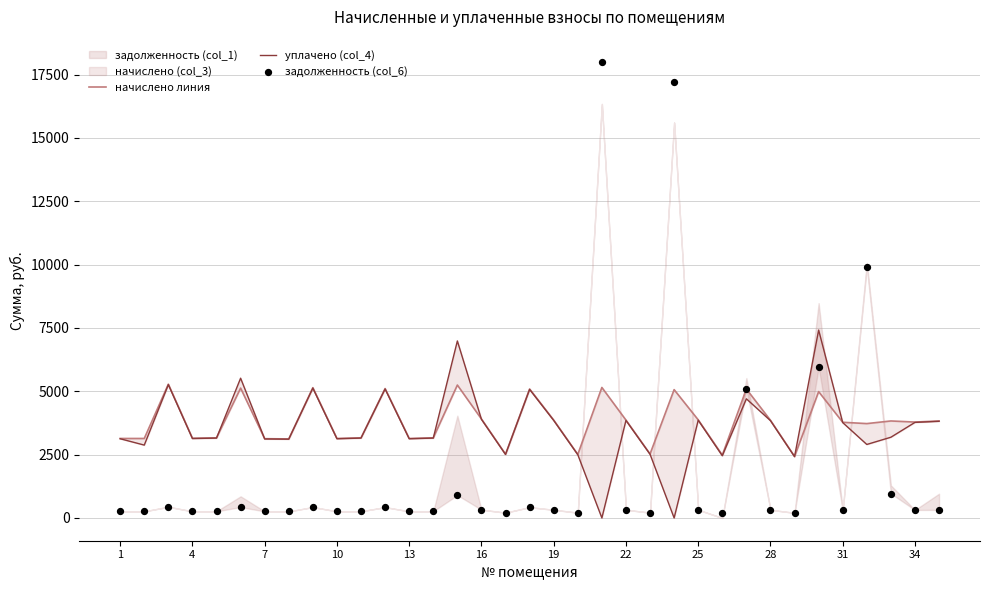

Which series has the largest Y range (max minus min)?

задолженность (col_6)